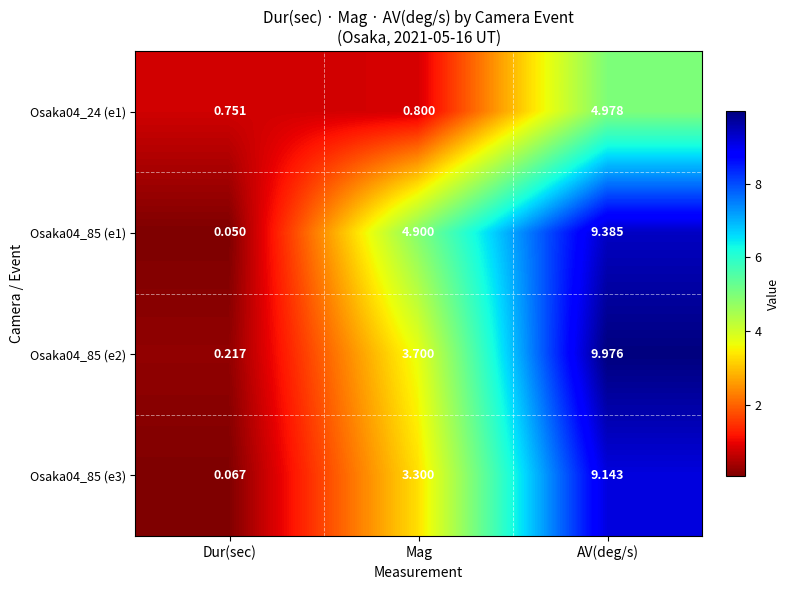

What is the difference between the highest and lowest values at Mag?

4.1